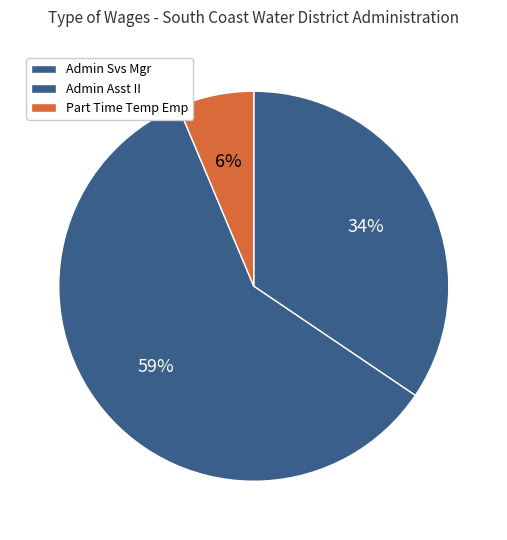

True or false: Admin Svs Mgr accounts for 29% of the total.

False